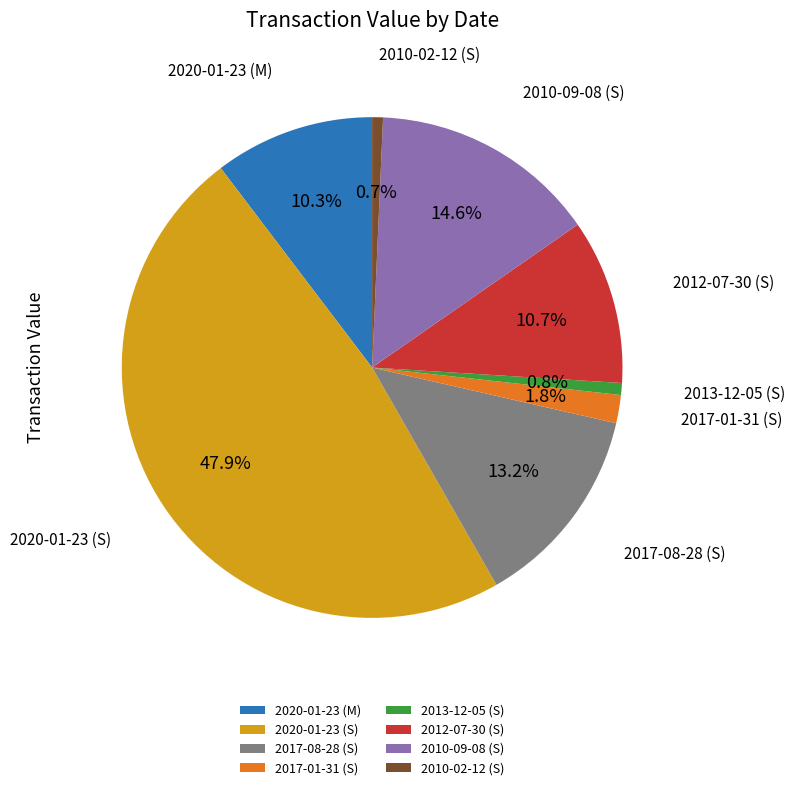

Which slice is the largest?

2020-01-23 (S)